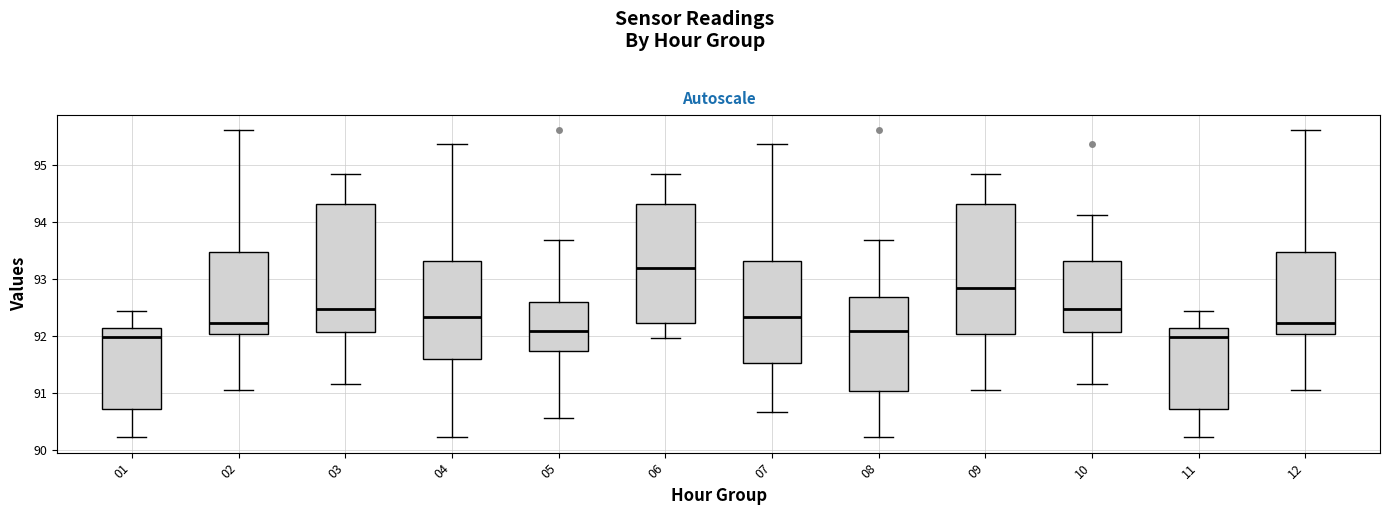

Reading left to right, read every box against the y-axis: the position of its median line, the range the box covers, and the ends of its whiskers. The values are not printed on the chart, so give them approximately, as read against the axis.

01: median 92.0, box 90.7 to 92.2, whiskers 90.2 to 92.5
02: median 92.2, box 92.0 to 93.5, whiskers 91.1 to 95.6
03: median 92.5, box 92.1 to 94.3, whiskers 91.2 to 94.9
04: median 92.3, box 91.6 to 93.3, whiskers 90.2 to 95.4
05: median 92.1, box 91.7 to 92.6, whiskers 90.6 to 93.7
06: median 93.2, box 92.2 to 94.3, whiskers 92.0 to 94.9
07: median 92.3, box 91.5 to 93.3, whiskers 90.7 to 95.4
08: median 92.1, box 91.1 to 92.7, whiskers 90.2 to 93.7
09: median 92.8, box 92.0 to 94.3, whiskers 91.1 to 94.9
10: median 92.5, box 92.1 to 93.3, whiskers 91.2 to 94.1
11: median 92.0, box 90.7 to 92.2, whiskers 90.2 to 92.5
12: median 92.2, box 92.0 to 93.5, whiskers 91.1 to 95.6